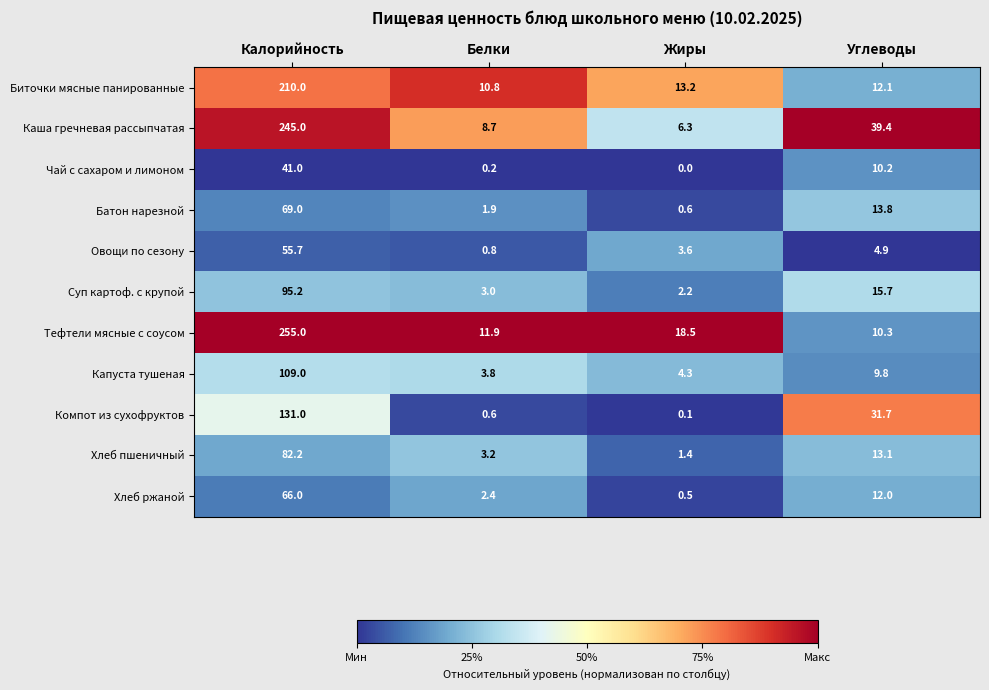

Which series has the largest range (max minus min)?

Тефтели мясные с соусом